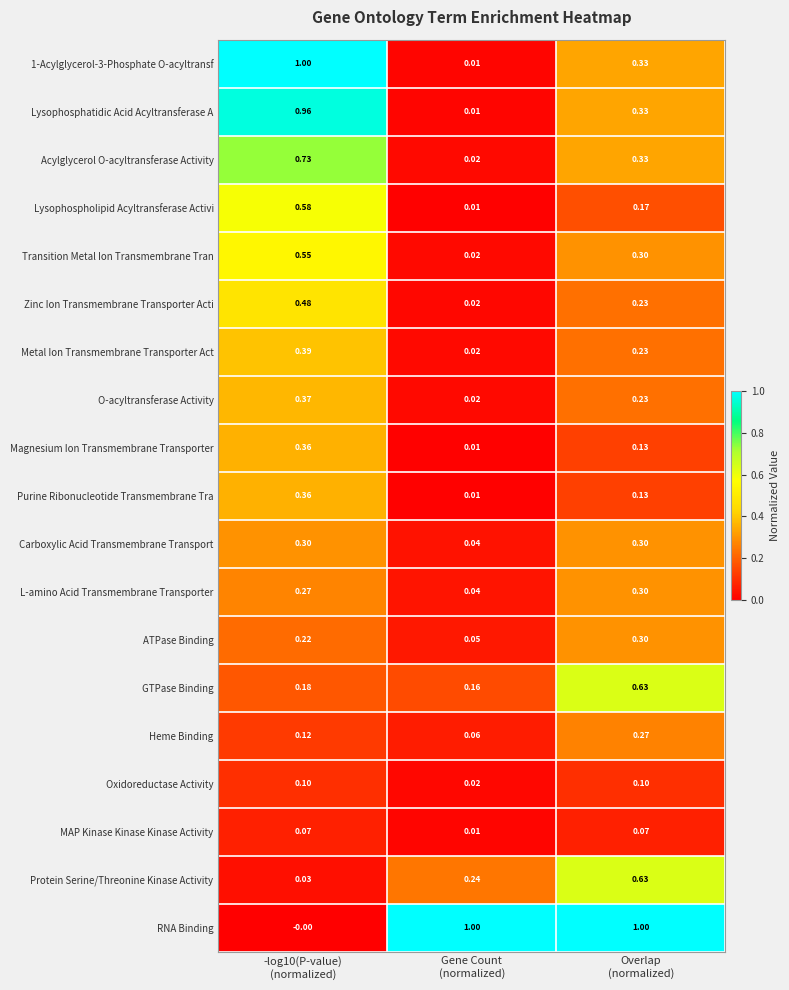

Which series has the largest total across all categories?

RNA Binding